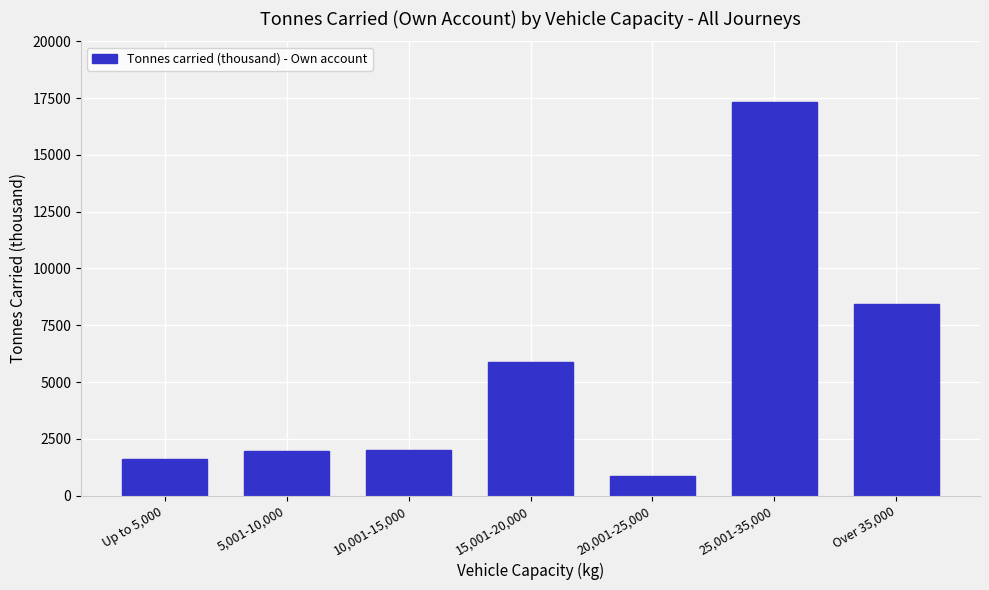

What is the change in value from Up to 5,000 to Over 35,000?

+6819